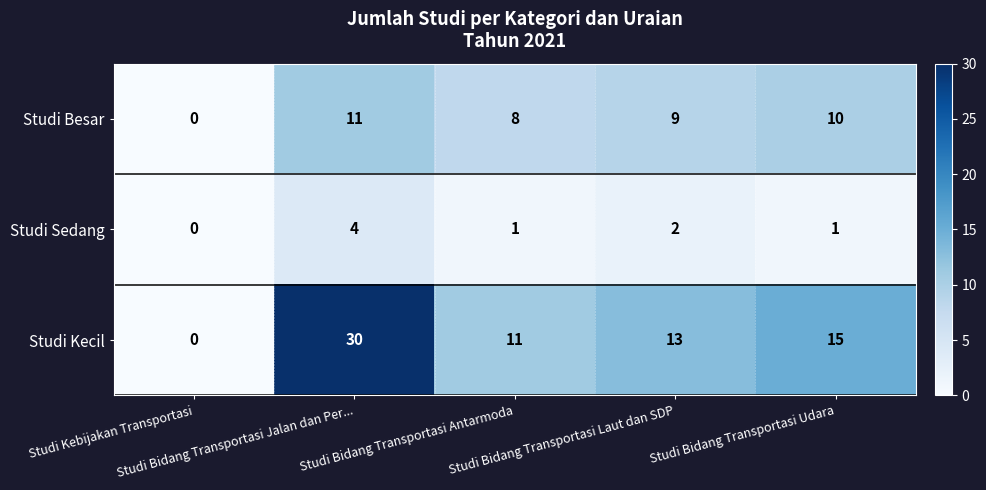

Between Studi Bidang Transportasi Antarmoda and Studi Bidang Transportasi Udara, which series saw the biggest shift?

Studi Kecil